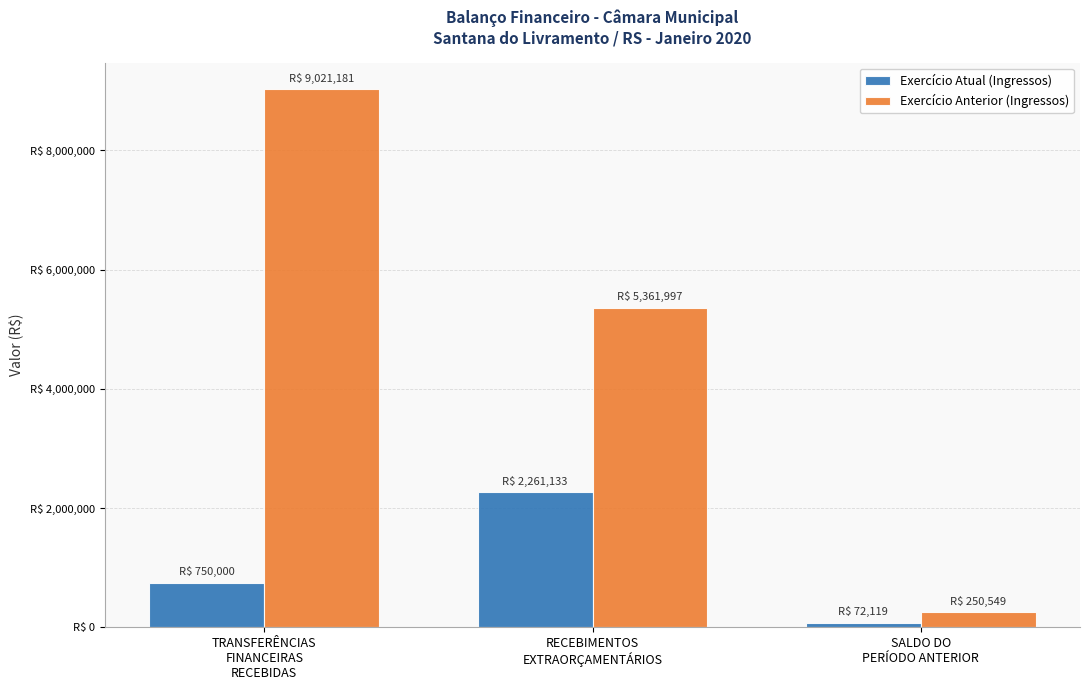

What is the total value across all series at TRANSFERÊNCIAS
FINANCEIRAS
RECEBIDAS?

9771180.7